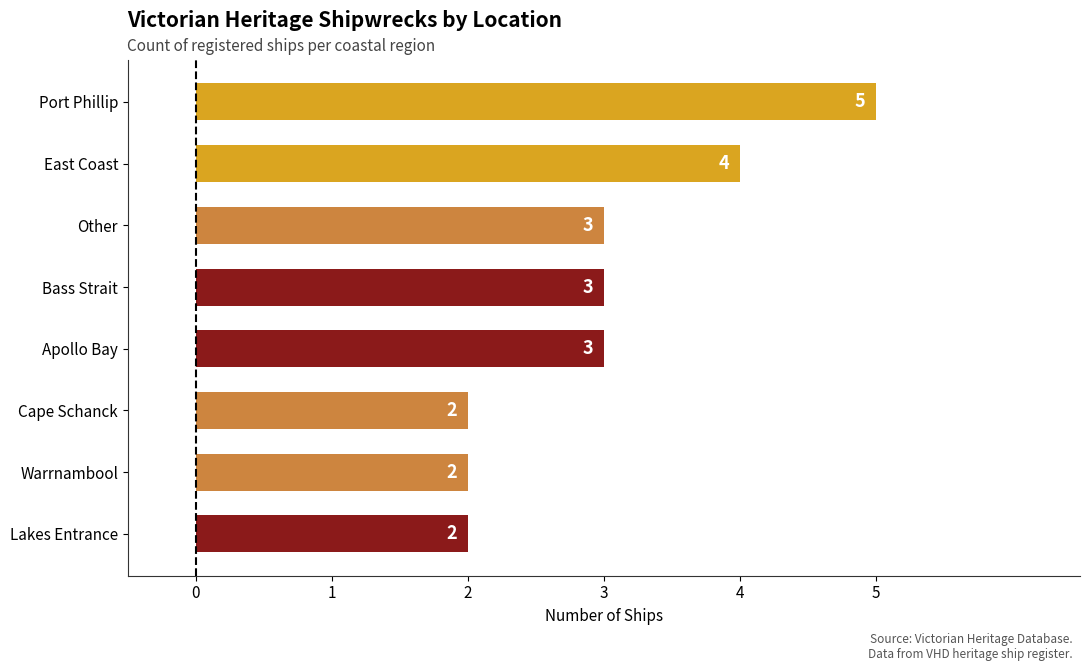

What is the change in value from Lakes Entrance to Port Phillip?

+3